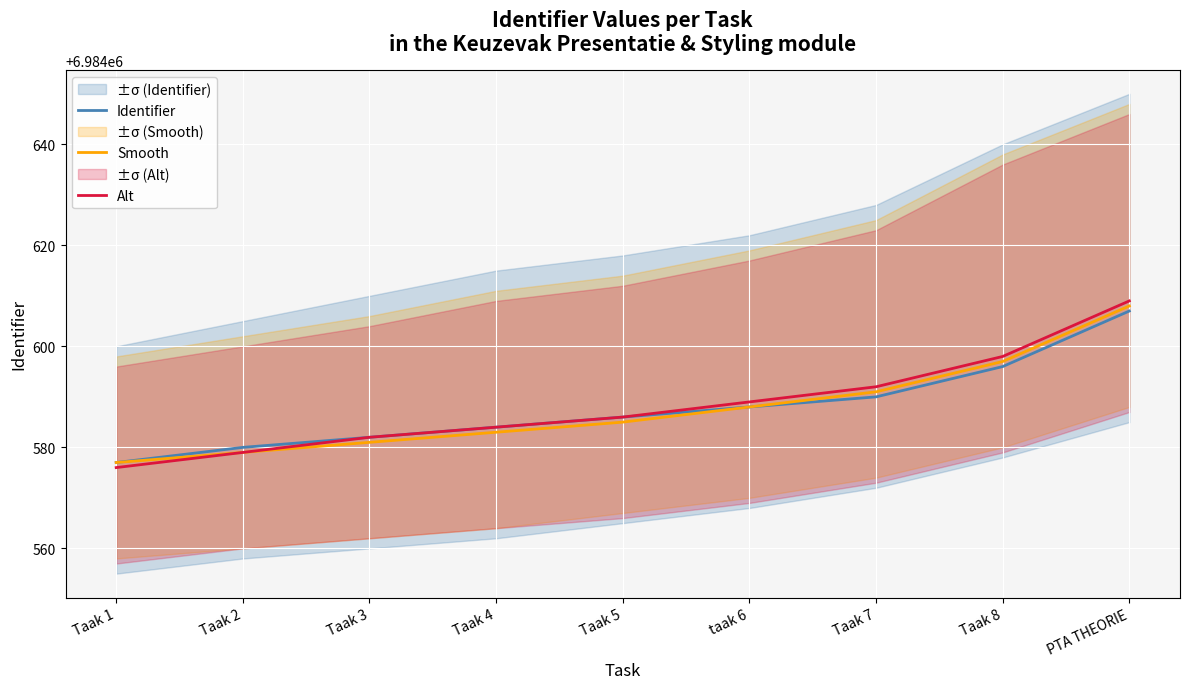

Reading left to right, transcribe all the data shown in this chart.

Identifier: Taak 1=6984577	Taak 2=6984580	Taak 3=6984582	Taak 4=6984584	Taak 5=6984586	taak 6=6984588	Taak 7=6984590	Taak 8=6984596	PTA THEORIE=6984607
Smooth: Taak 1=6984577	Taak 2=6984579	Taak 3=6984581	Taak 4=6984583	Taak 5=6984585	taak 6=6984588	Taak 7=6984591	Taak 8=6984597	PTA THEORIE=6984608
Alt: Taak 1=6984576	Taak 2=6984579	Taak 3=6984582	Taak 4=6984584	Taak 5=6984586	taak 6=6984589	Taak 7=6984592	Taak 8=6984598	PTA THEORIE=6984609